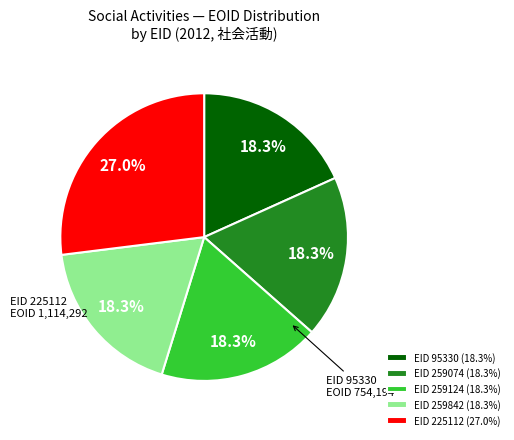

Approximately how many times larger is the value at EID 259074 (18.3%) compared to EID 95330 (18.3%)?

1.0